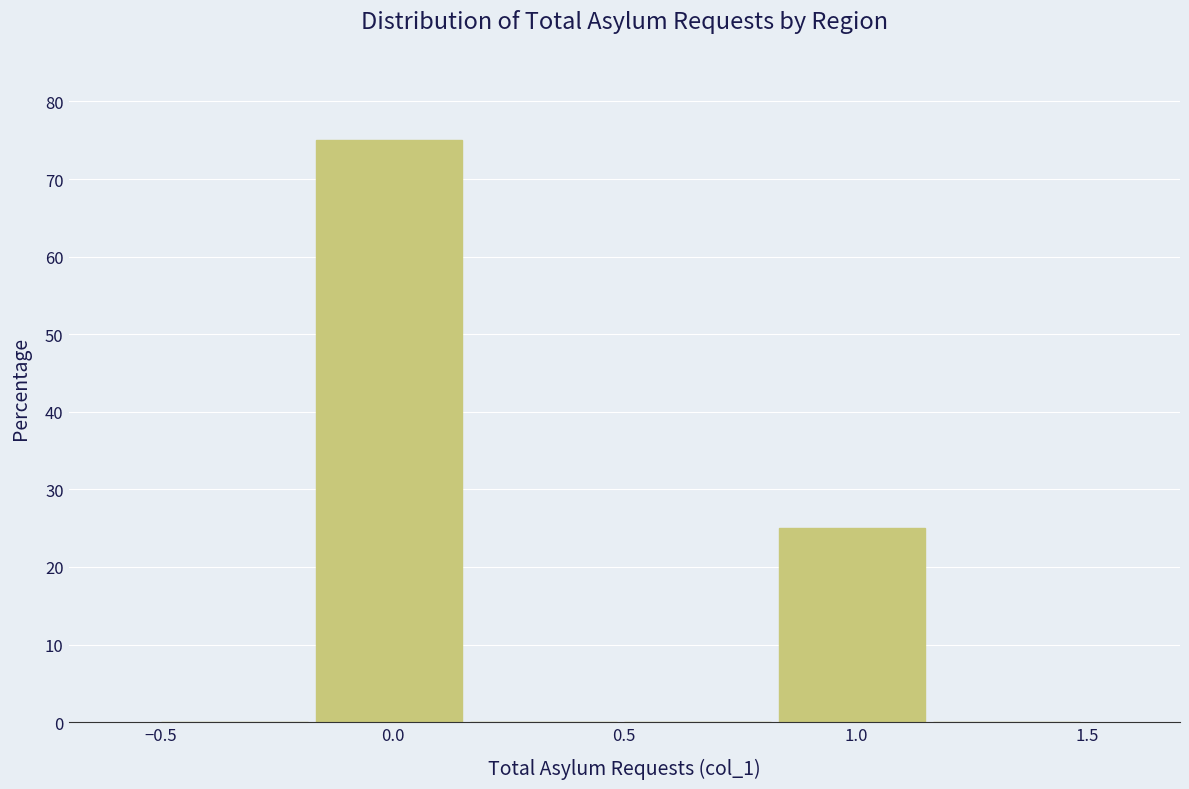

What is the height of the bar covering 0.85 to 1.15 on the x-axis? Neither the bar edges nor the heights are printed on the chart, so give them approximately, as read against the axes.

25